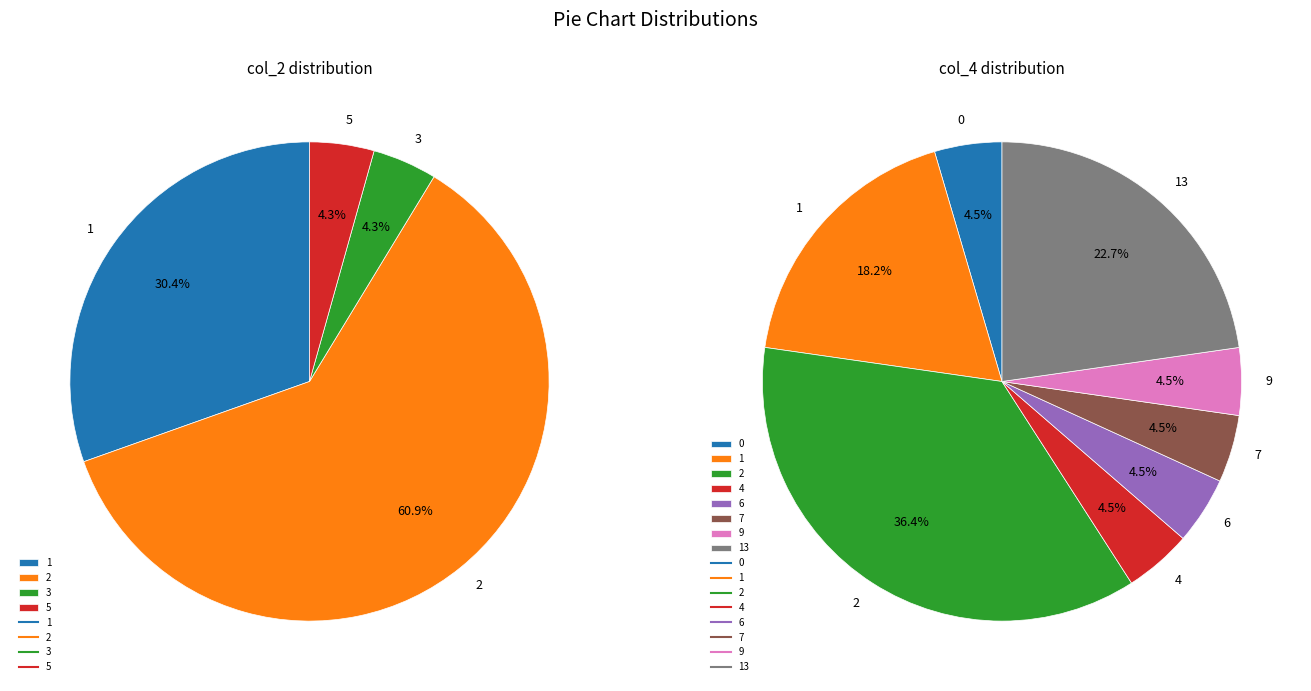

Which category has the biggest portion of the pie?

2